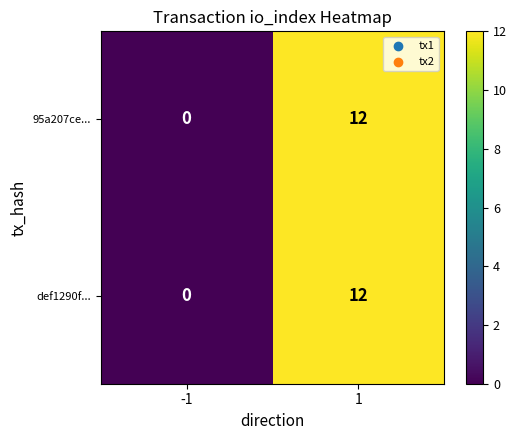

How many distinct data groups are displayed?

2